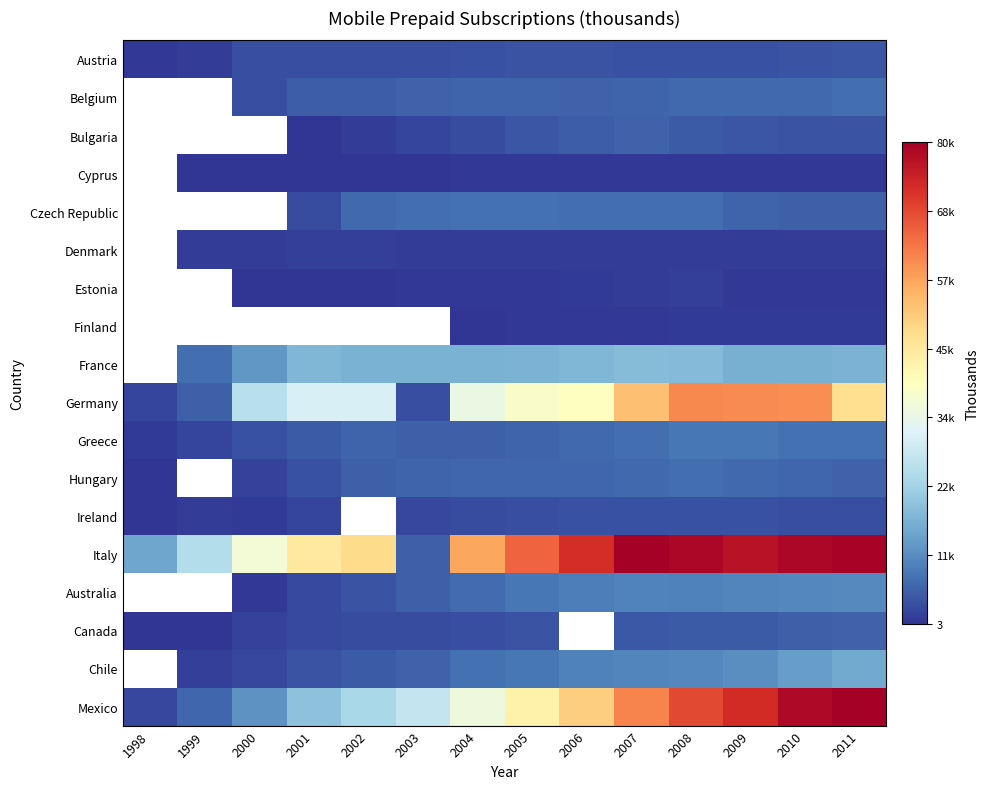

Read the Bulgaria value at 2008.

5005.0